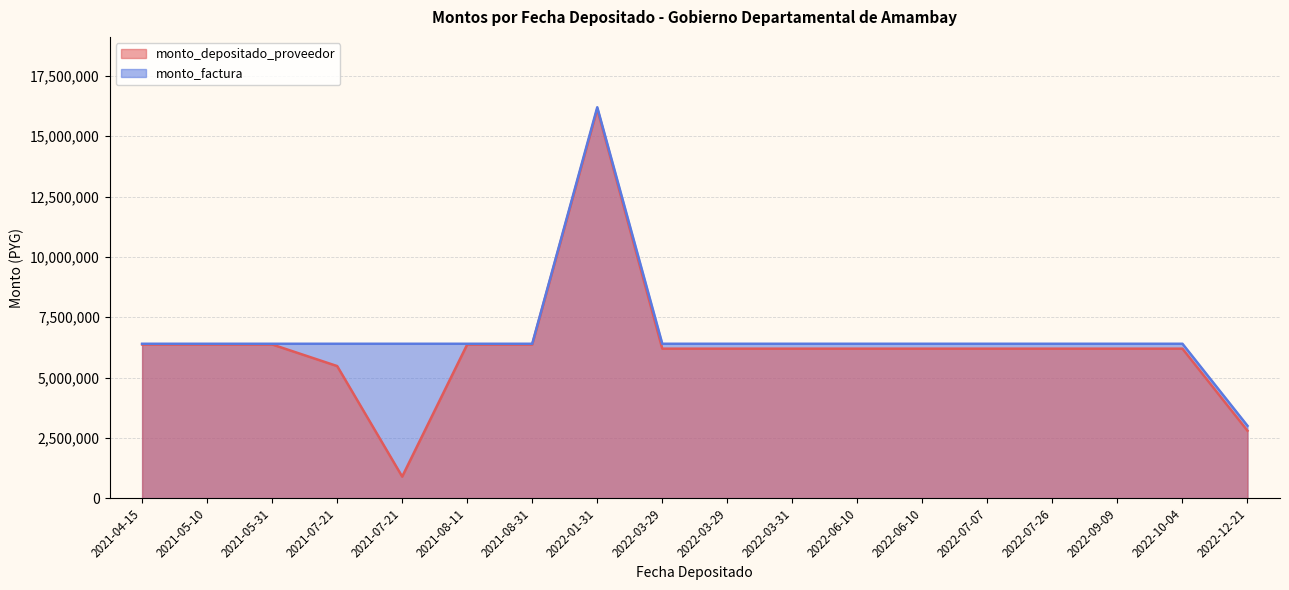

Which label corresponds to the largest value in the chart?

2022-01-31